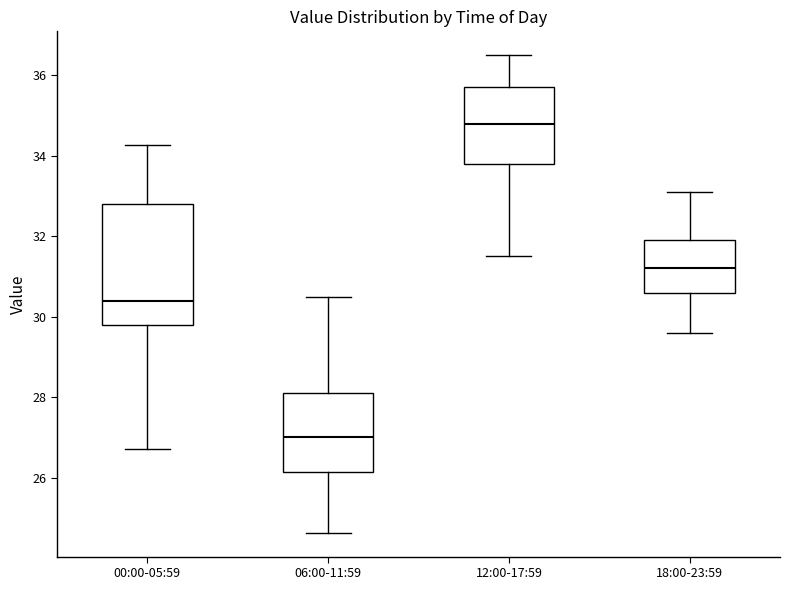

Reading left to right, read every box against the y-axis: the position of its median line, the range the box covers, and the ends of its whiskers. The values are not printed on the chart, so give them approximately, as read against the axis.

00:00-05:59: median 30.4, box 29.8 to 32.8, whiskers 26.8 to 34.2
06:00-11:59: median 27.0, box 26.2 to 28.2, whiskers 24.6 to 30.6
12:00-17:59: median 34.8, box 33.8 to 35.8, whiskers 31.6 to 36.6
18:00-23:59: median 31.2, box 30.6 to 32.0, whiskers 29.6 to 33.2